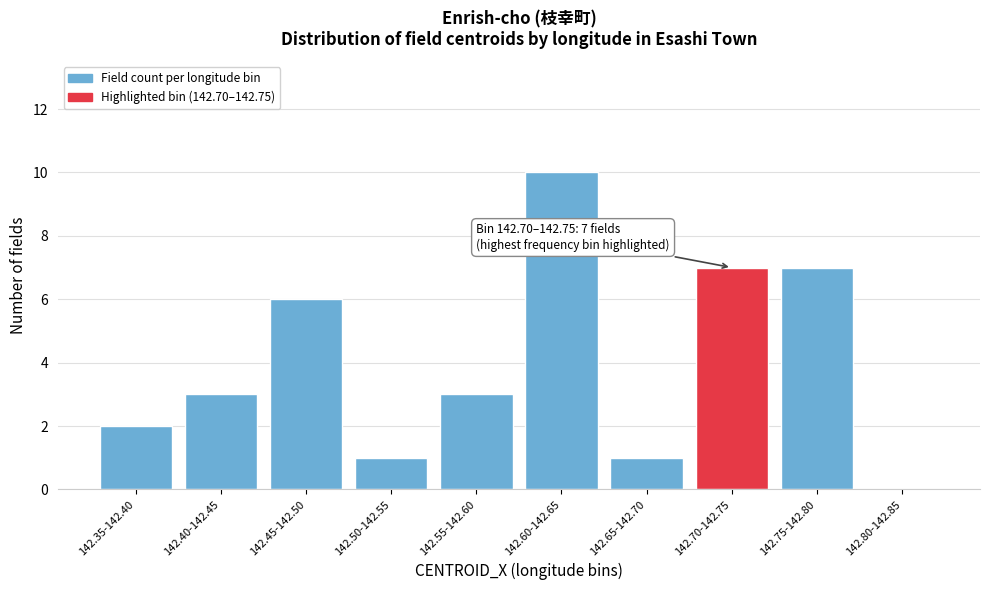

Reading left to right, list all the values displayed in this chart.

142.35-142.40=2	142.40-142.45=3	142.45-142.50=6	142.50-142.55=1	142.55-142.60=3	142.60-142.65=10	142.65-142.70=1	142.70-142.75=7	142.75-142.80=7	142.80-142.85=0